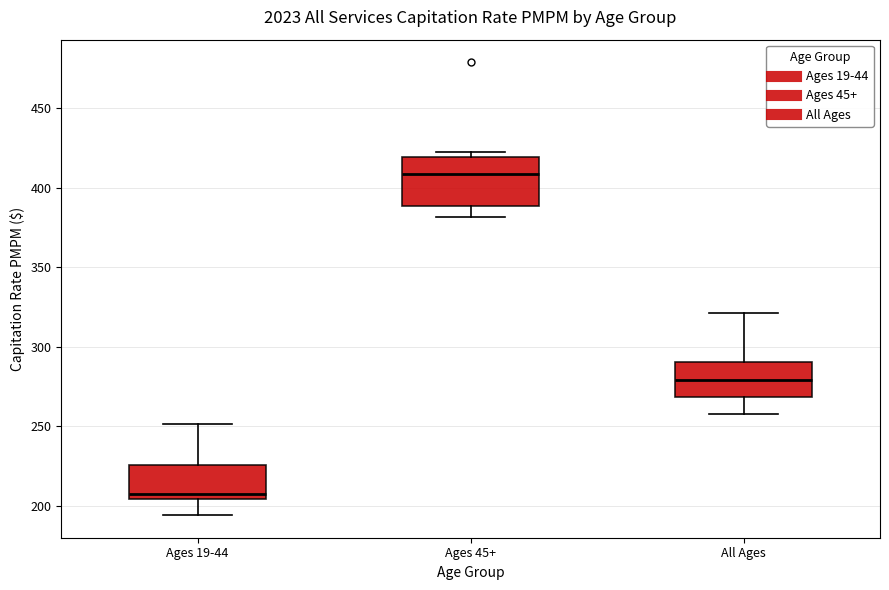

Reading left to right, read every box against the y-axis: the position of its median line, the range the box covers, and the ends of its whiskers. The values are not printed on the chart, so give them approximately, as read against the axis.

Ages 19-44: median 205 (just above the box's lower edge), box 205 to 225, whiskers 195 to 250
Ages 45+: median 410, box 390 to 420, whiskers 380 to 420 (just above the box's upper edge)
All Ages: median 280, box 270 to 290, whiskers 260 to 320